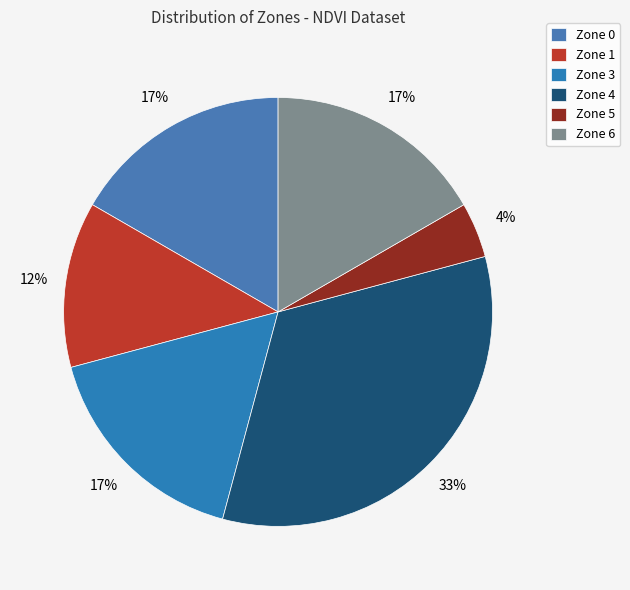

Is there a majority slice in this chart?

No